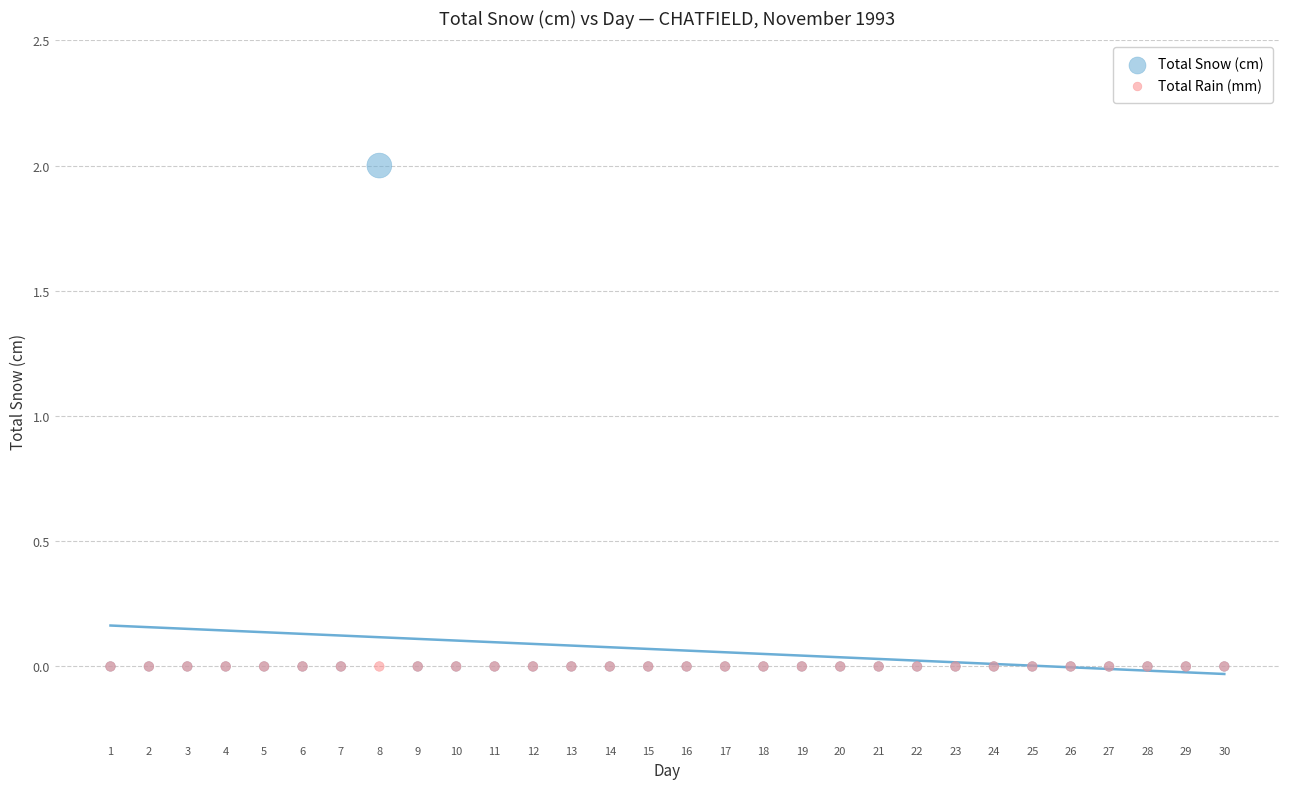

What are all the series names shown in the legend?

Total Snow (cm), Total Rain (mm)